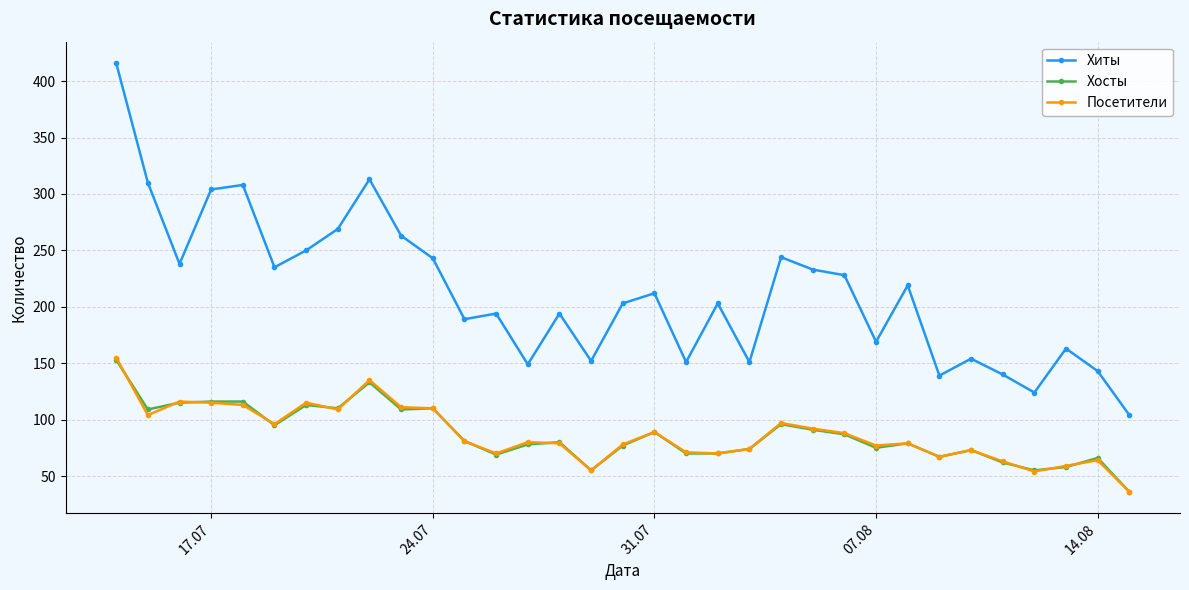

What is the lowest value of the Посетители series?

36